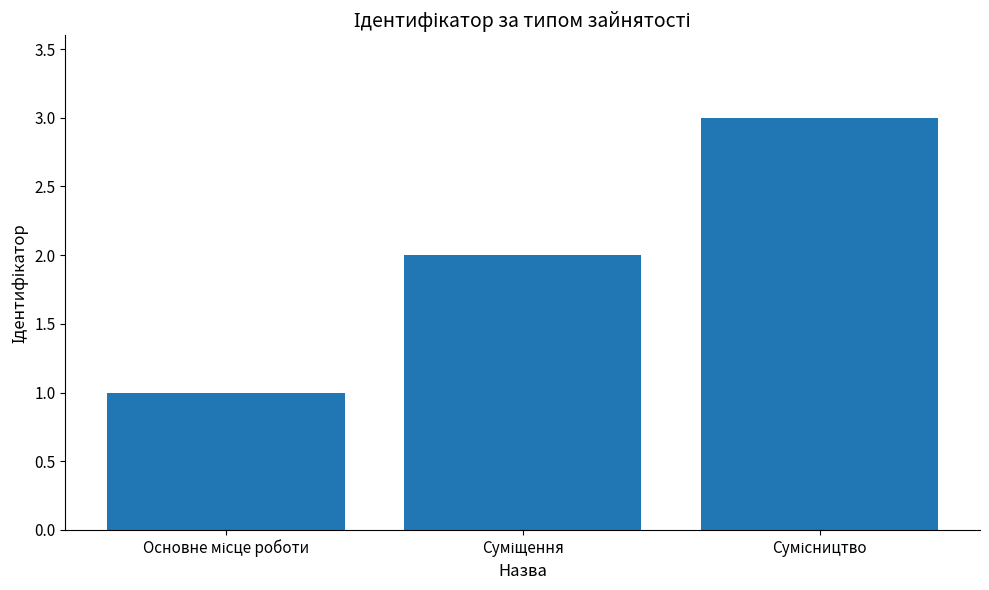

Count the number of data series in this chart.

1